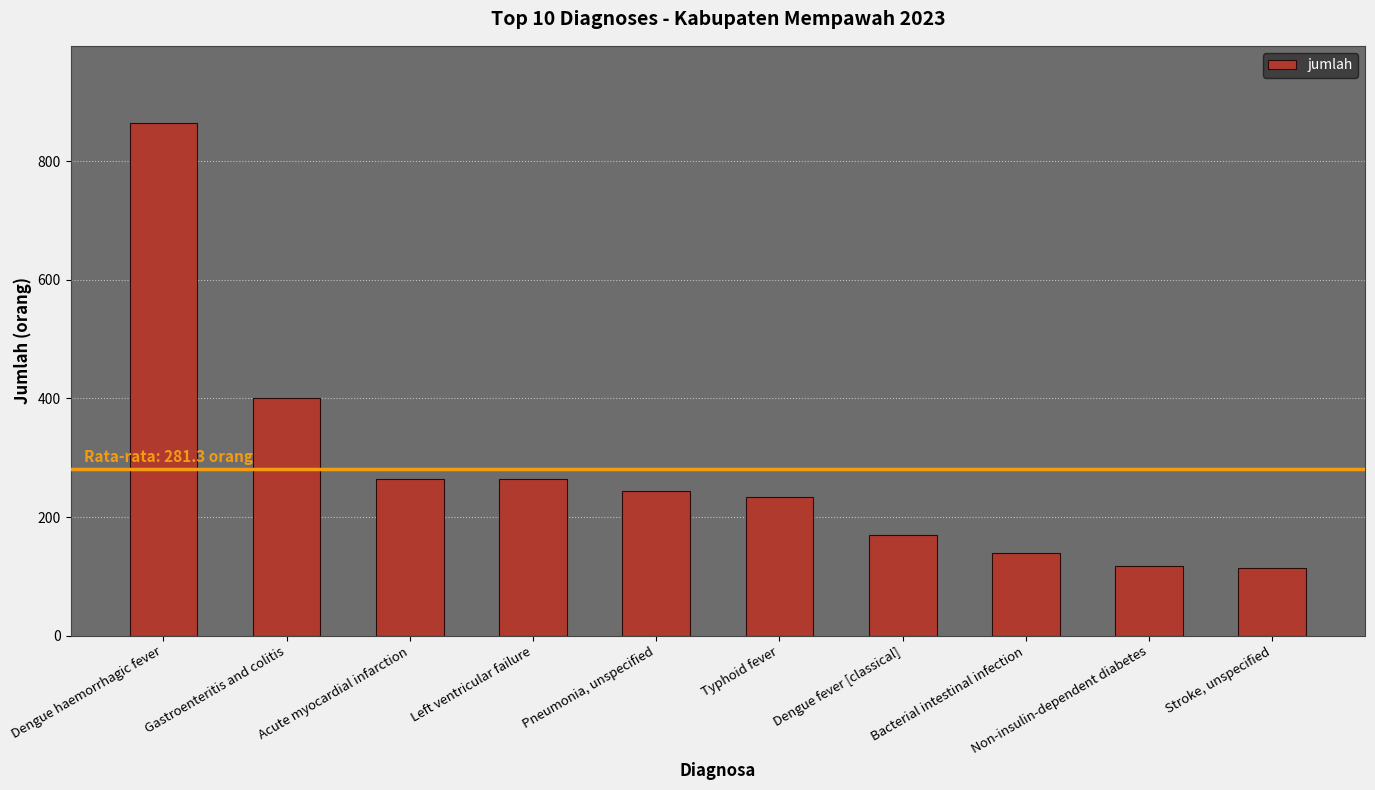

Approximately how many times larger is the value at Typhoid fever compared to Non-insulin-dependent diabetes?

2.0